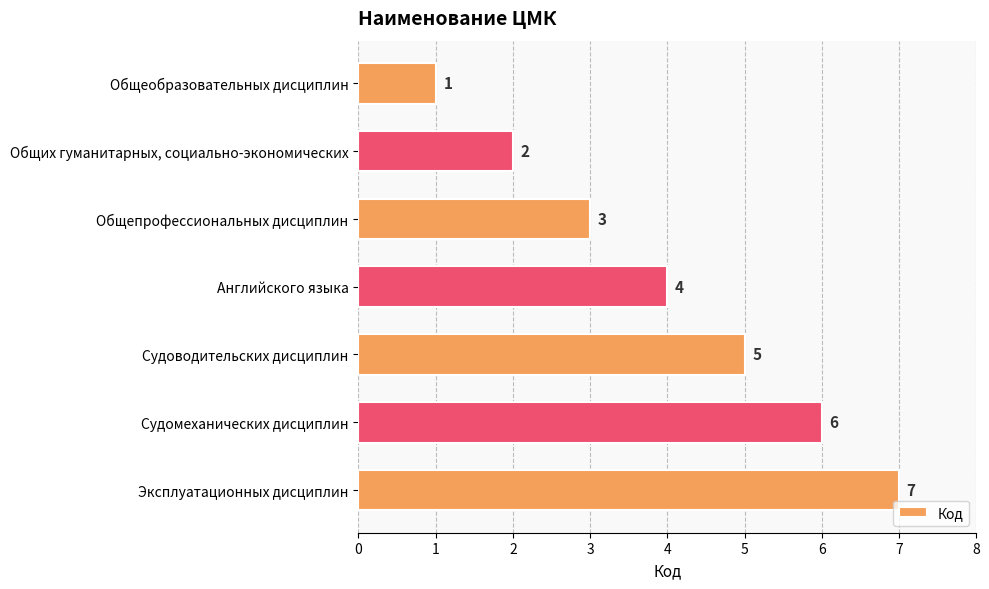

What is the change in value from Английского языка to Судомеханических дисциплин?

+2